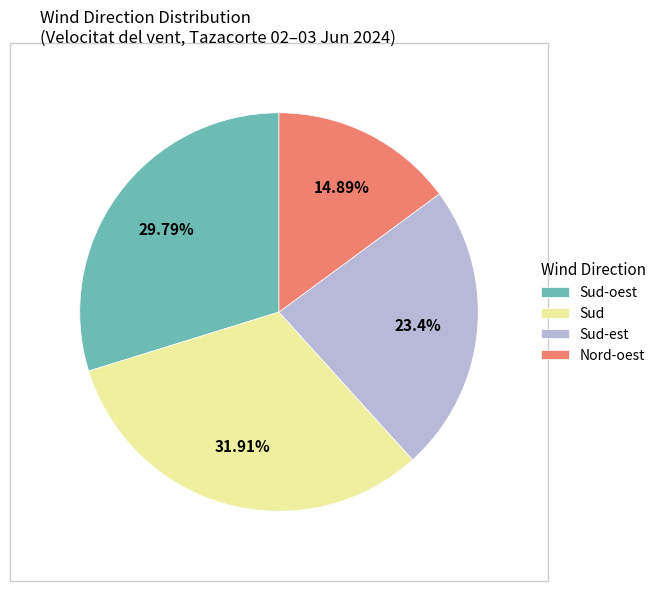

Approximately how many times larger is the value at Nord-oest compared to Sud-est?

0.6